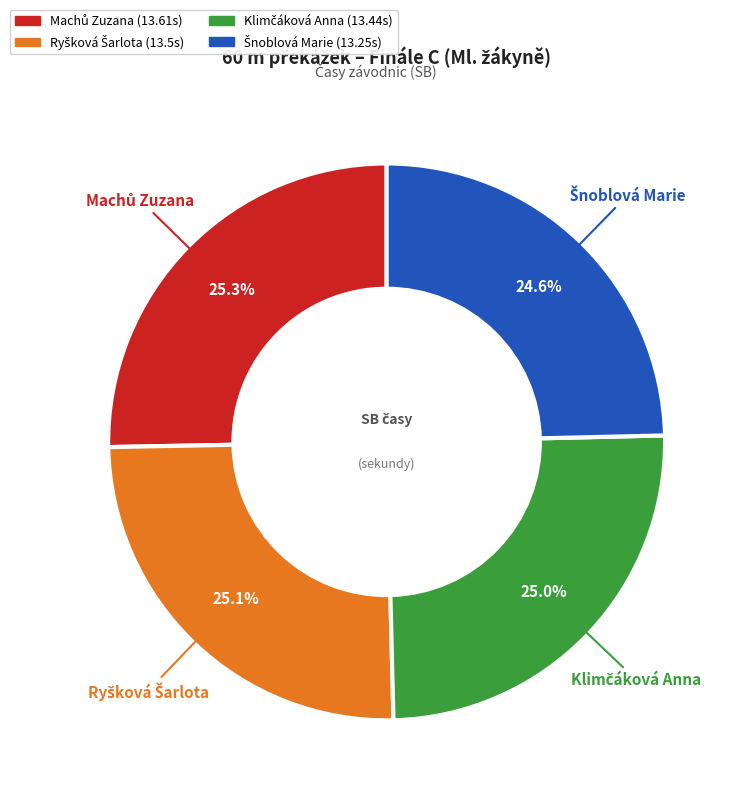

Is there a majority slice in this chart?

No